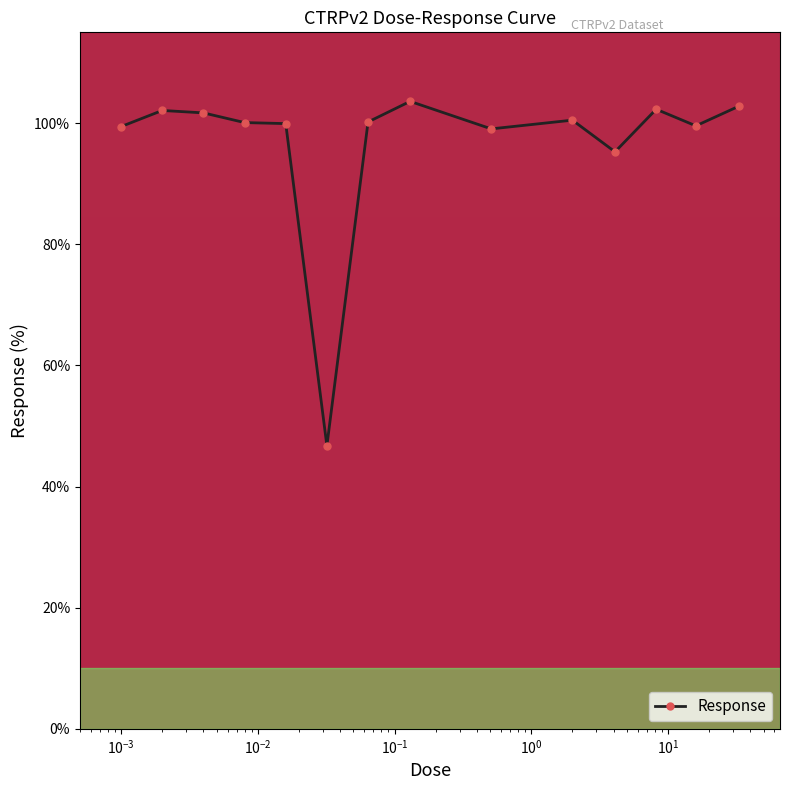

What is the minimum value shown in the chart?

46.7